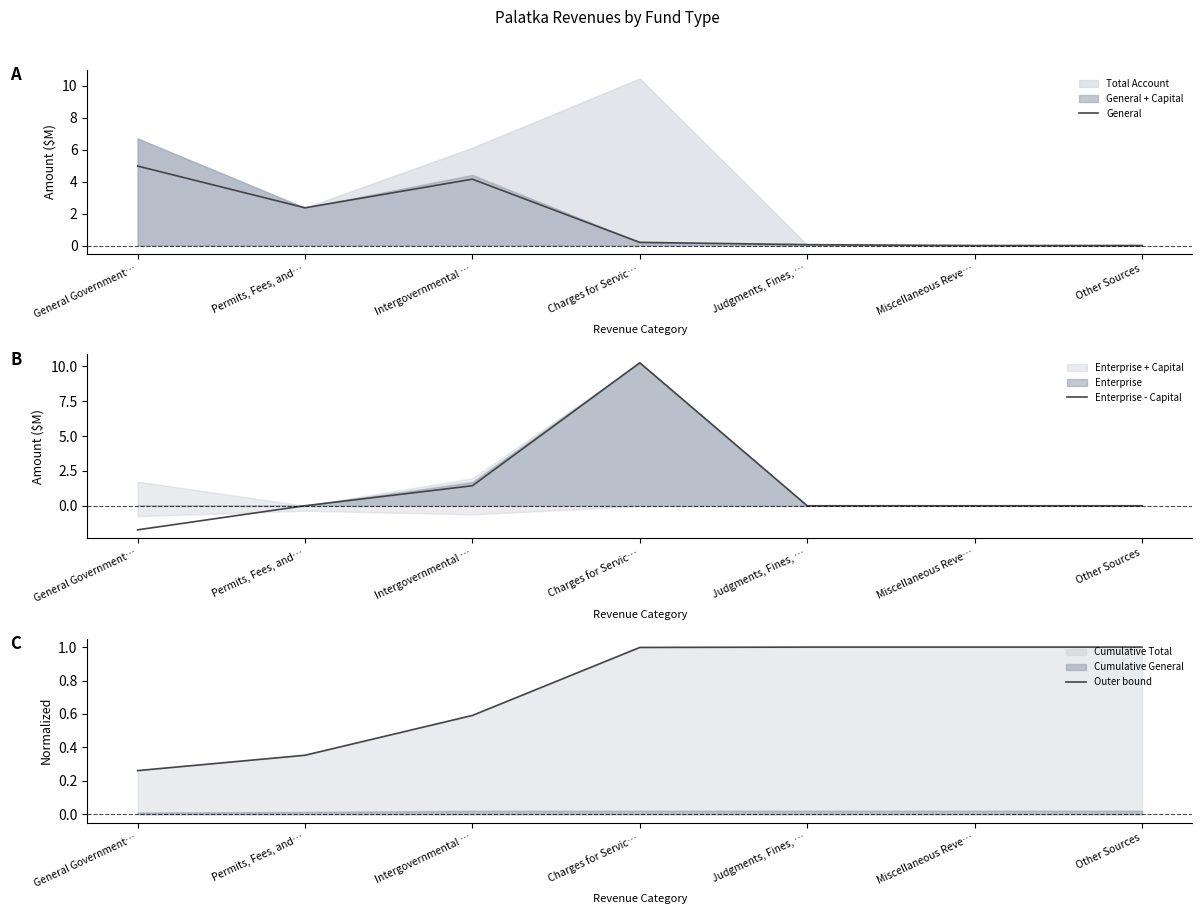

Where is the first local maximum for General?

Intergovernmental …